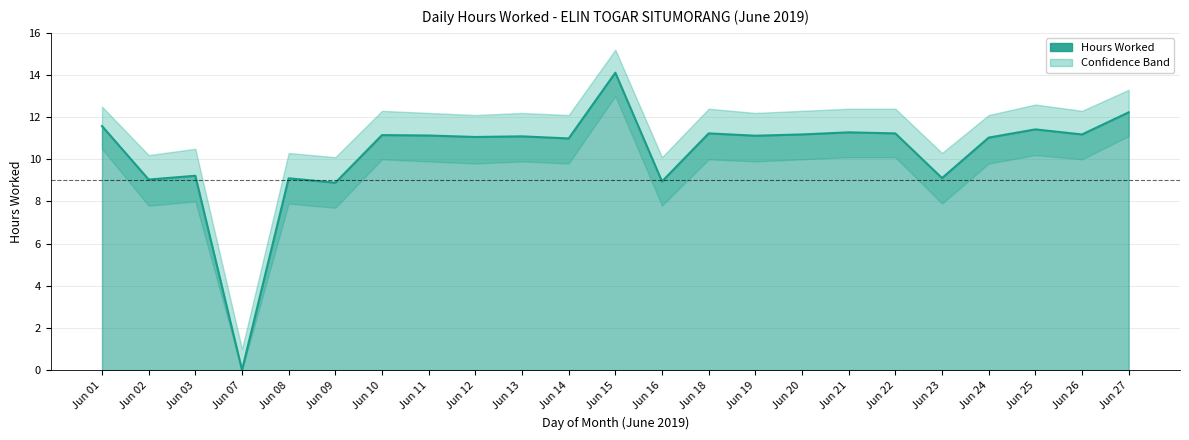

Which category has the highest value across all series?

Jun 15